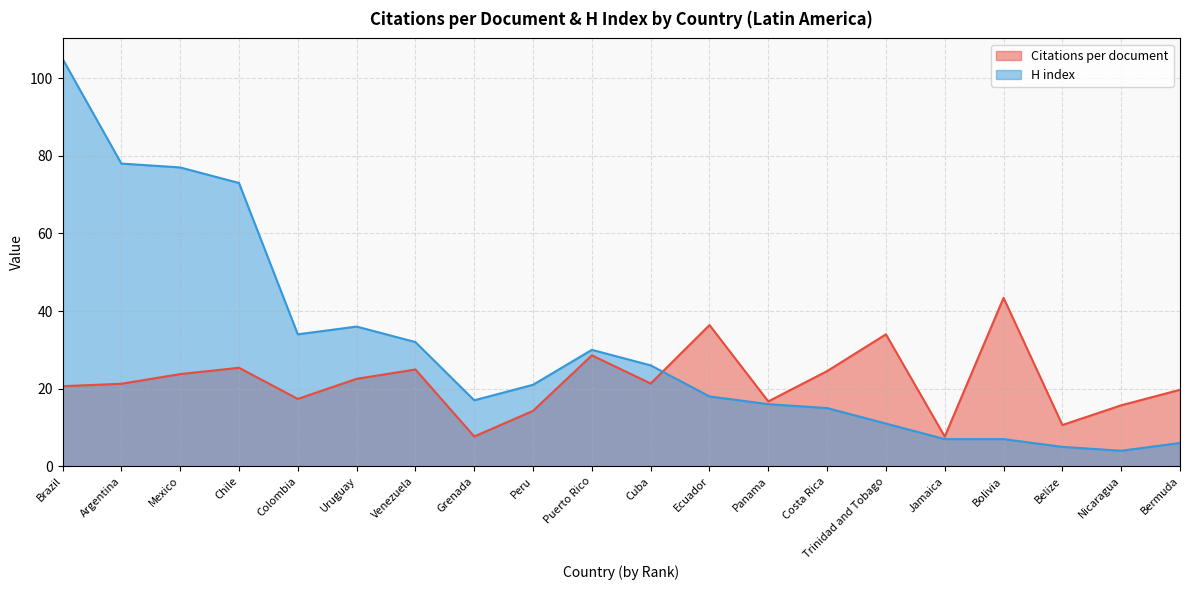

Is it true that Citations per document equals 21.3 at Cuba?

True